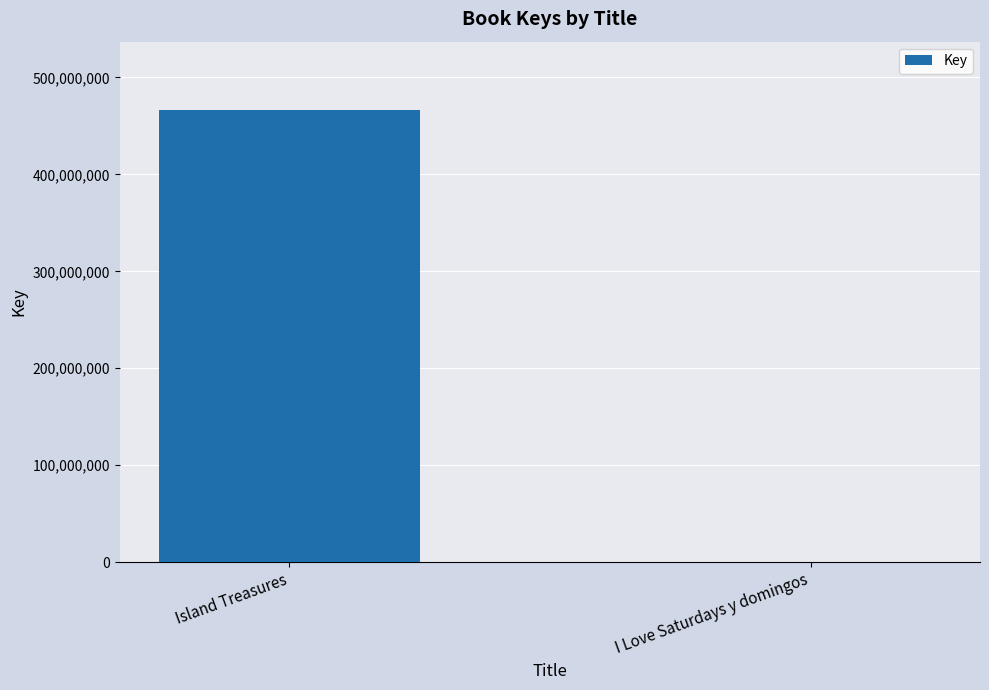

The value at Island Treasures is 644691488. True or false?

False